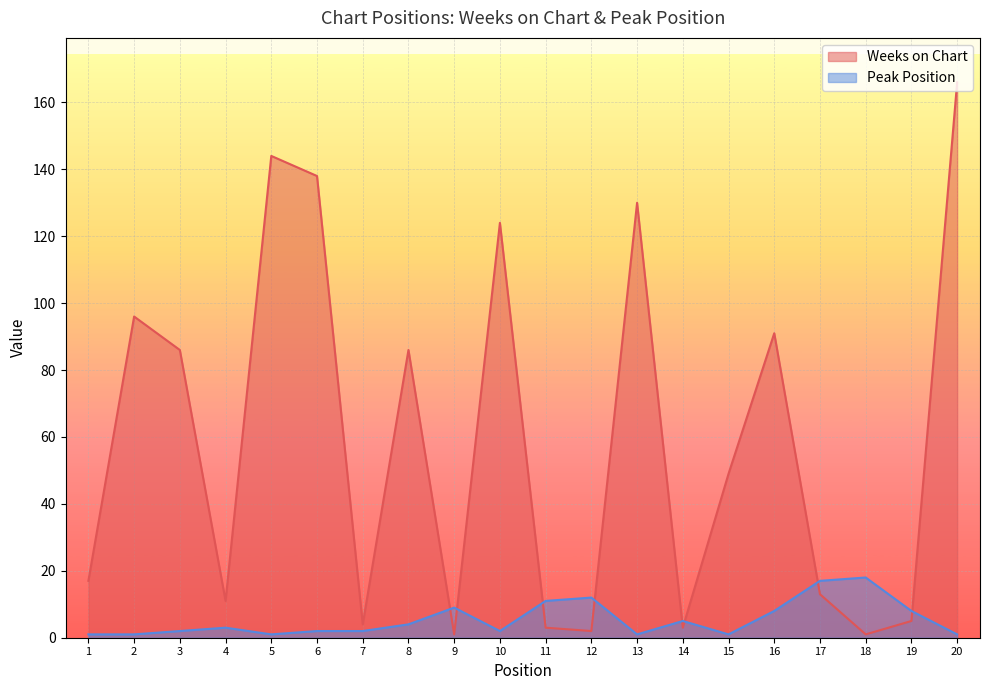

Between 8 and 11, which is larger?

8